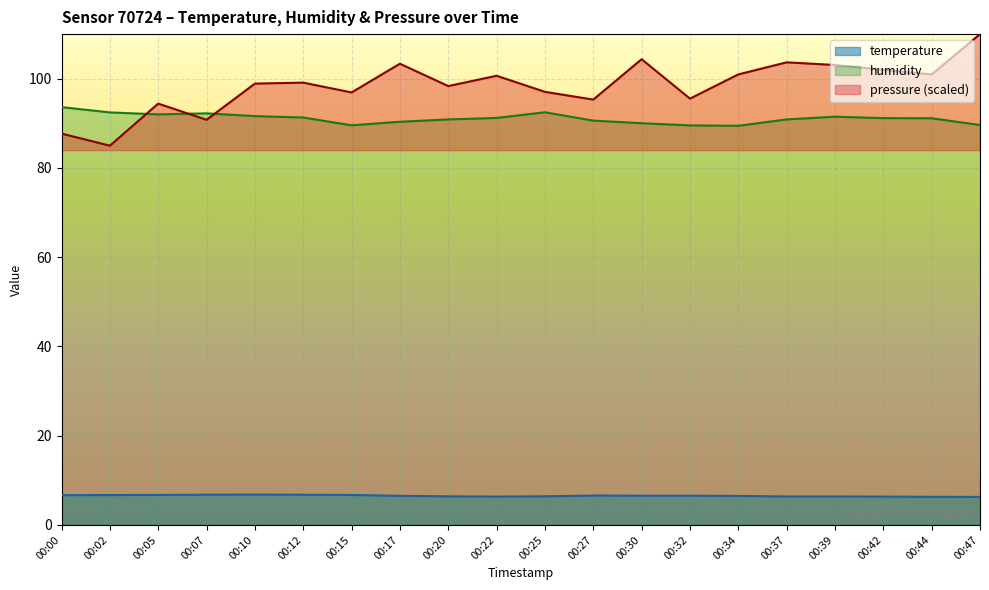

Between 00:10 and 00:42, which is larger?

00:10